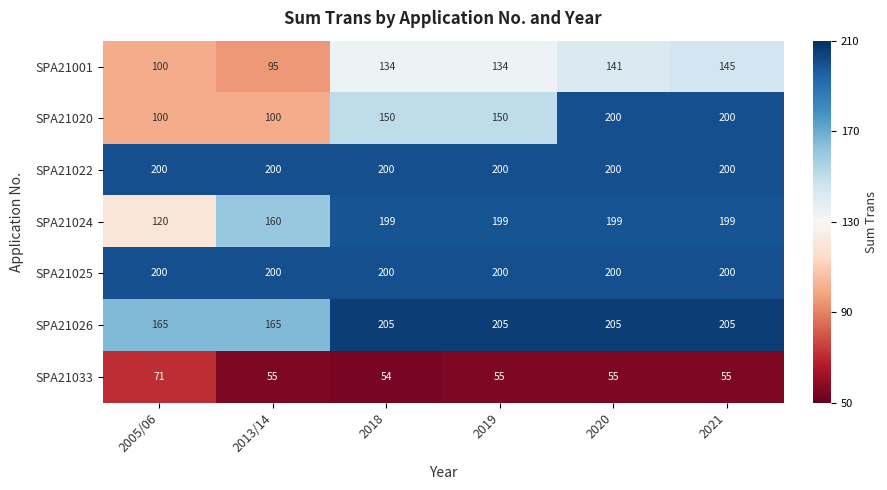

Read the SPA21026 value at 2021, to the nearest 5.

205